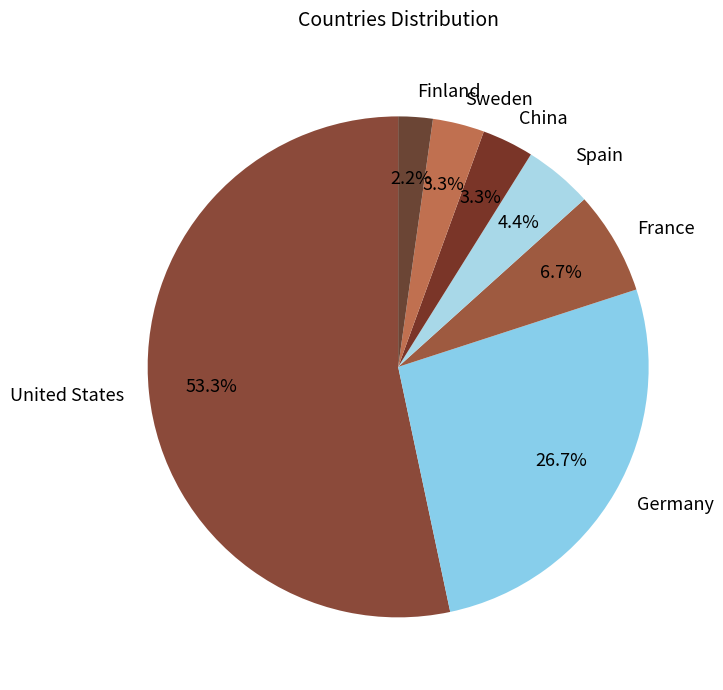

Is it true that Sweden is 3% of the pie?

True